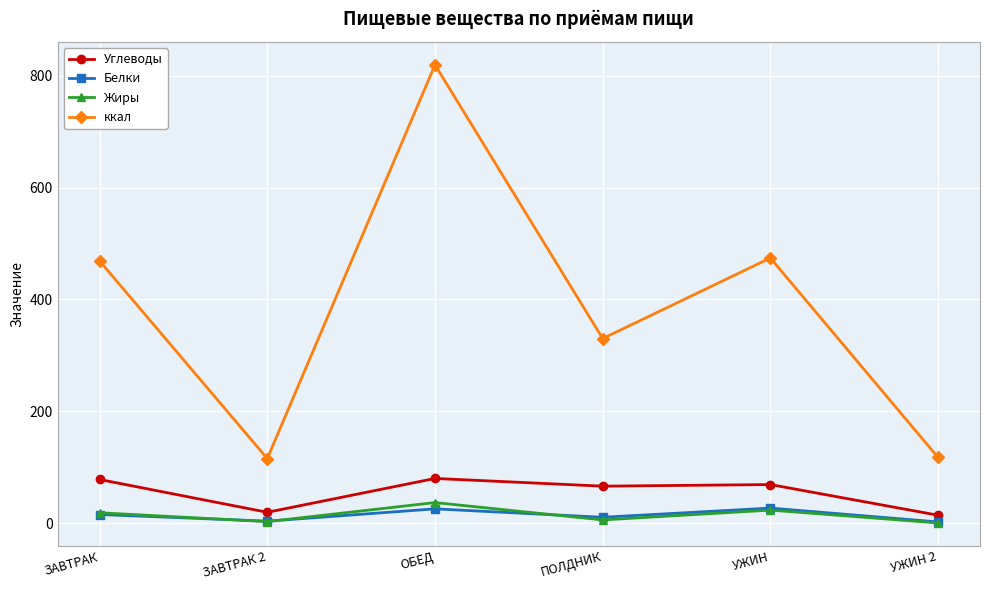

What is the difference between the highest and lowest values at ПОЛДНИК?

324.2